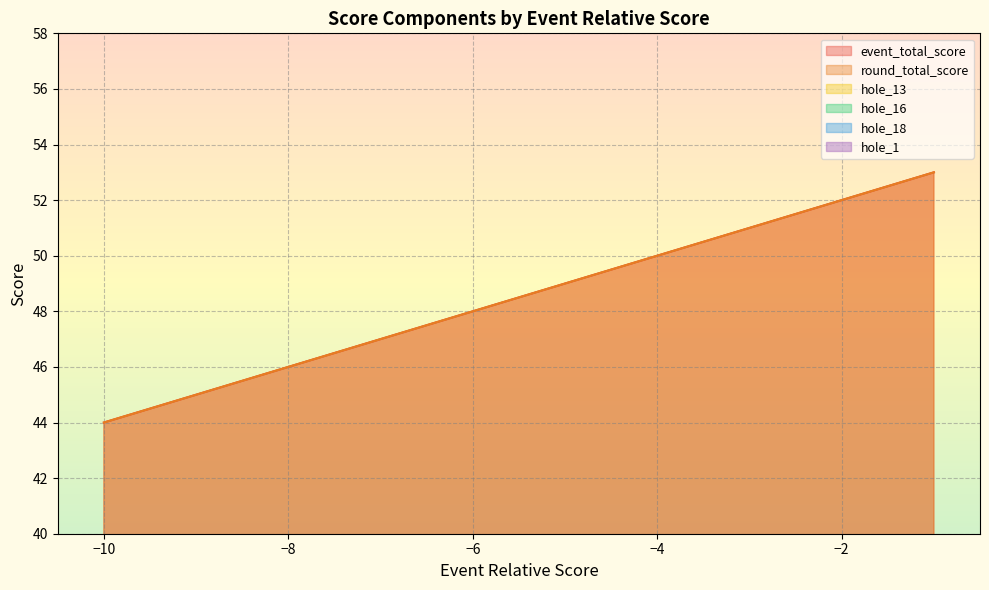

Which series changed the most between -7 and -3?

event_total_score